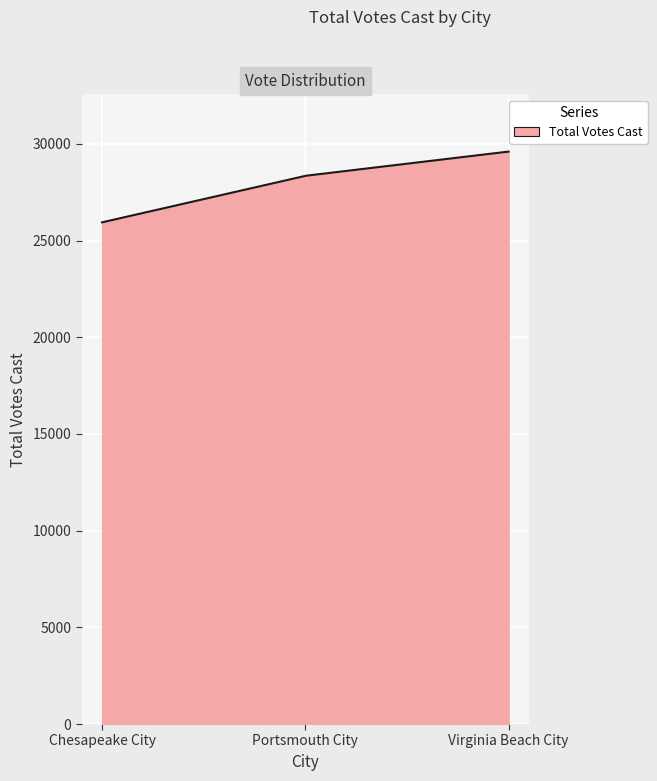

What is the difference between the maximum and minimum values?

3659.0